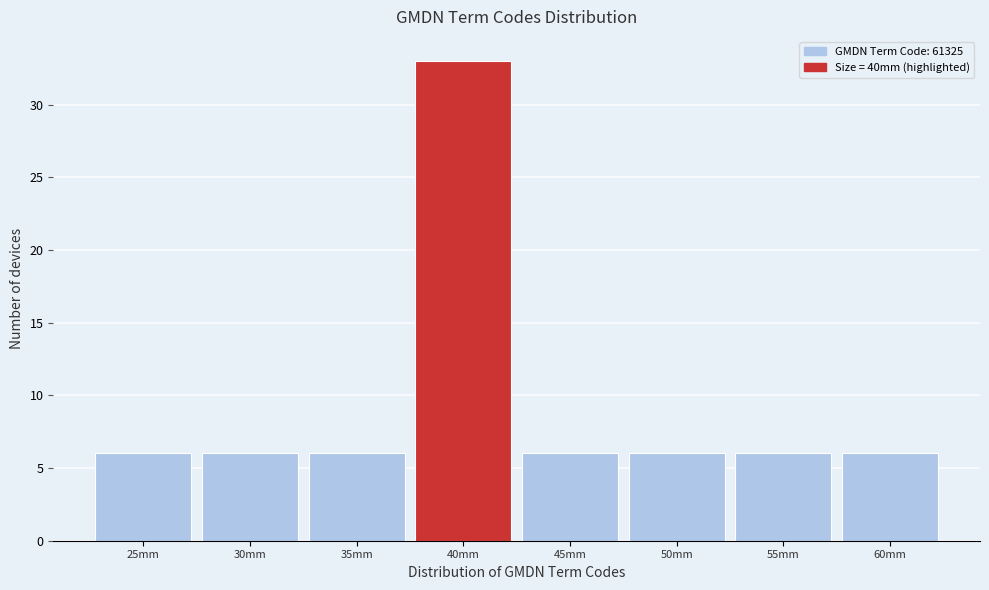

Reading left to right, extract all data points from this chart.

6	6	6	33	6	6	6	6